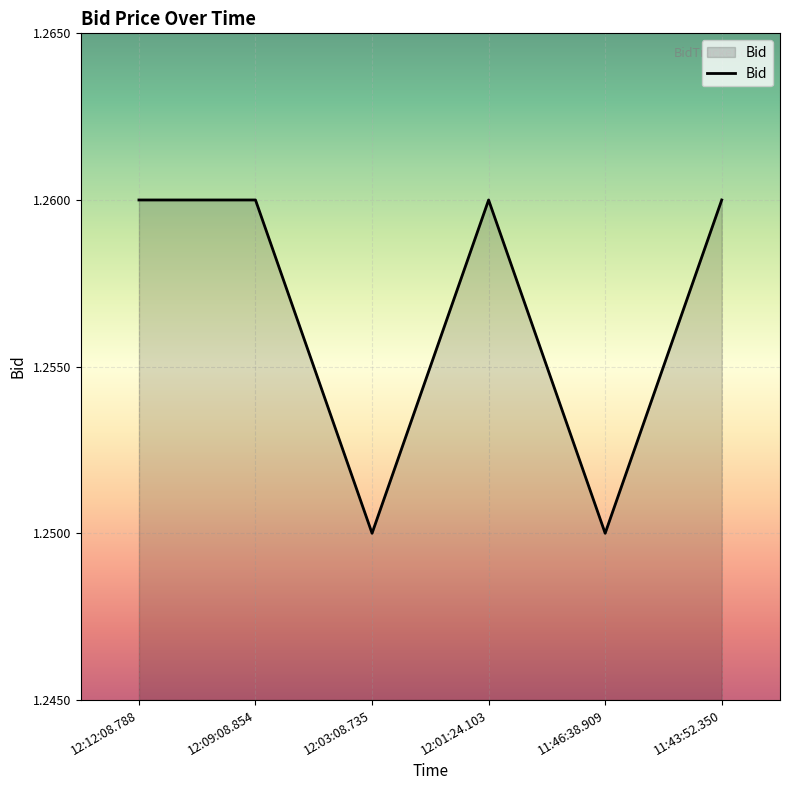

How many lines are shown in the chart?

1